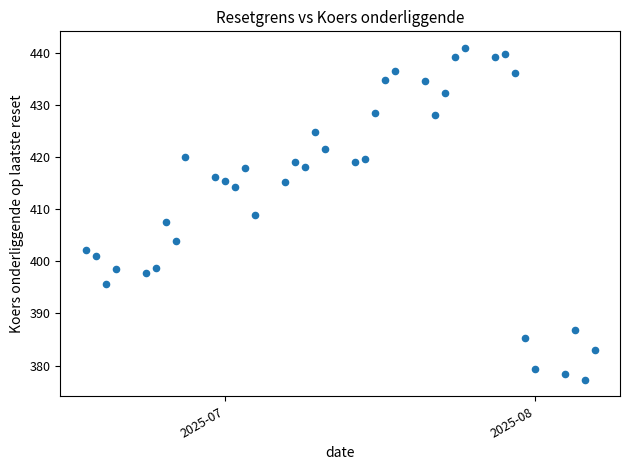

What is the range of X values (max minus min)?

51.0